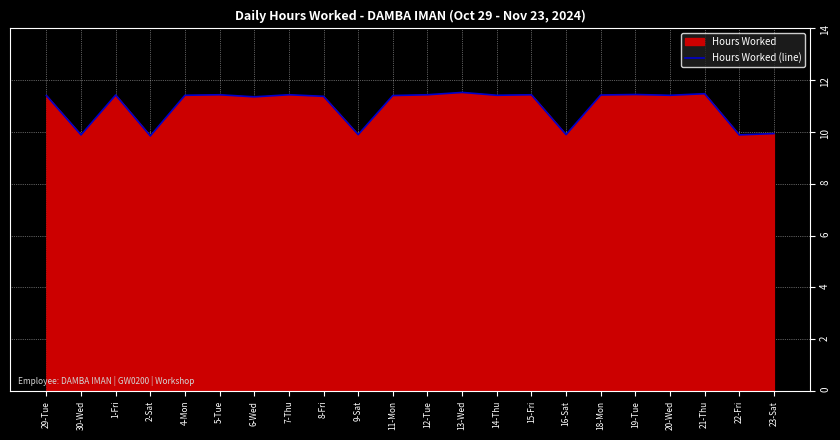

List the labels in order of value, smallest first.

2-Sat, 30-Wed, 22-Fri, 9-Sat, 16-Sat, 23-Sat, 6-Wed, 8-Fri, 29-Tue, 11-Mon, 4-Mon, 14-Thu, 20-Wed, 1-Fri, 18-Mon, 5-Tue, 7-Thu, 12-Tue, 15-Fri, 19-Tue, 21-Thu, 13-Wed